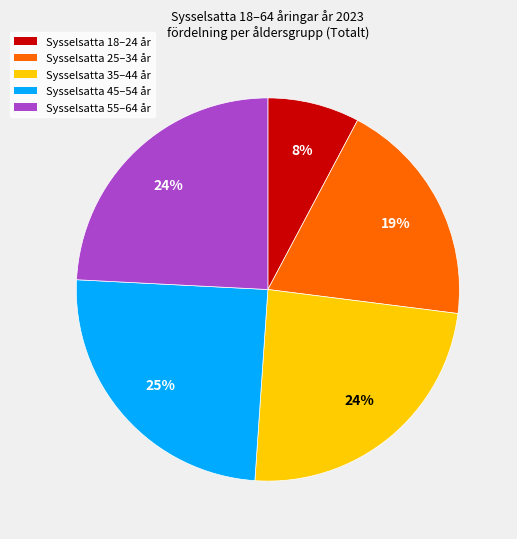

To the nearest percent, what is the difference between the largest and smallest slice percentages?

17%